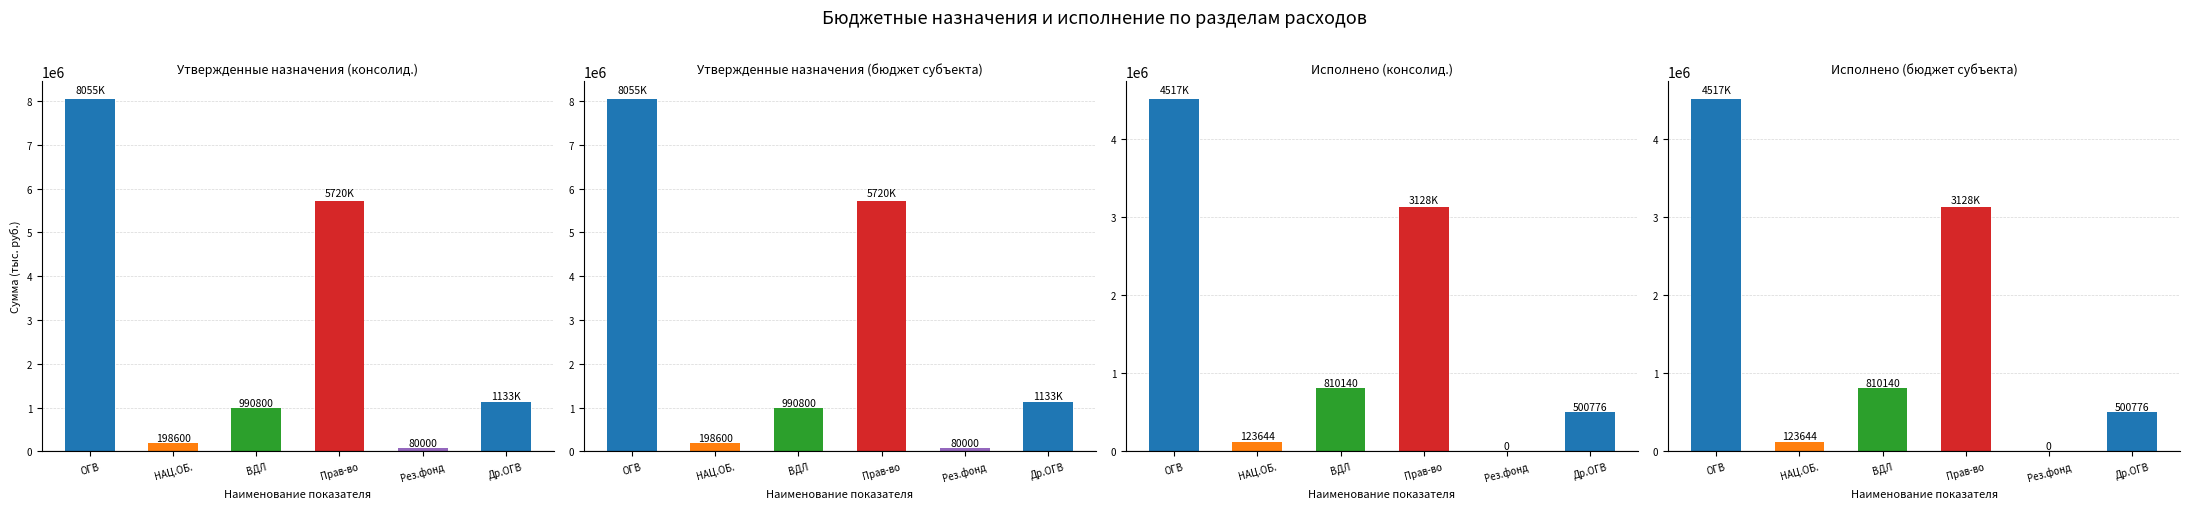

Is it true that Исполнено (консолид.) equals 2807150.8 at ОГВ?

False